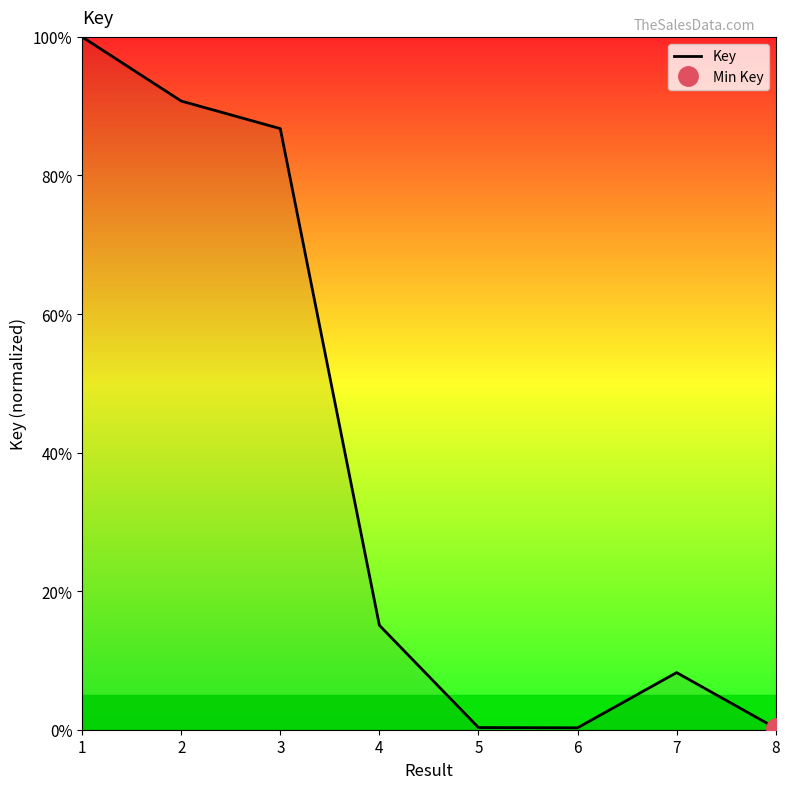

Is this an area chart (filled region under the line)?

No